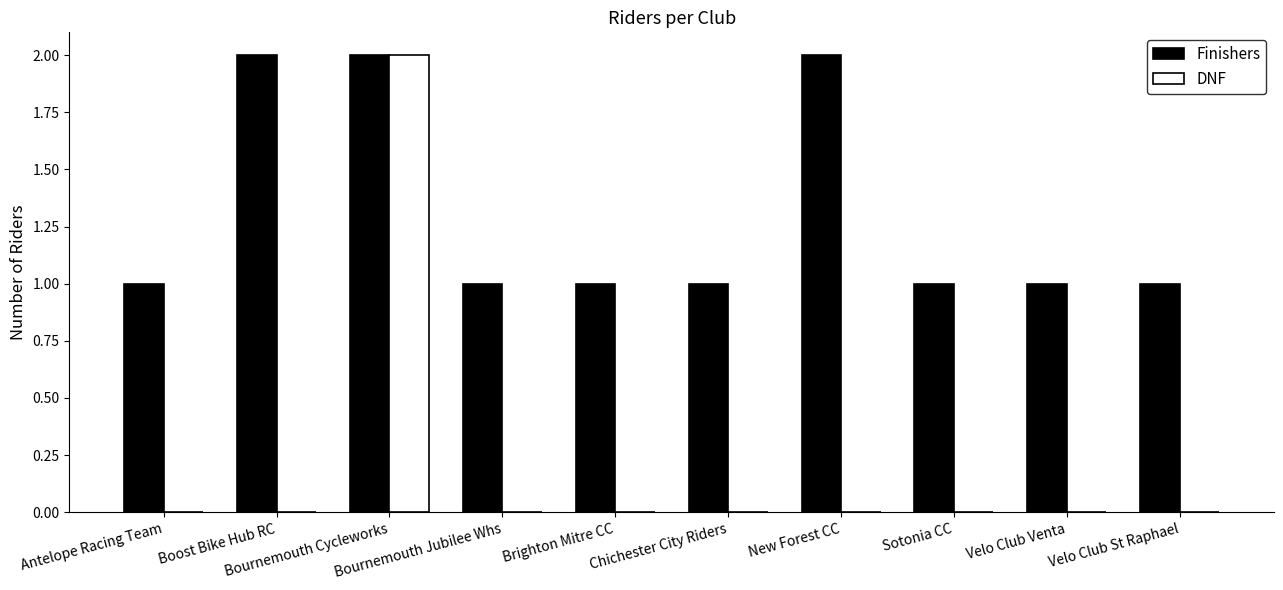

What is the sum of all Finishers values?

13